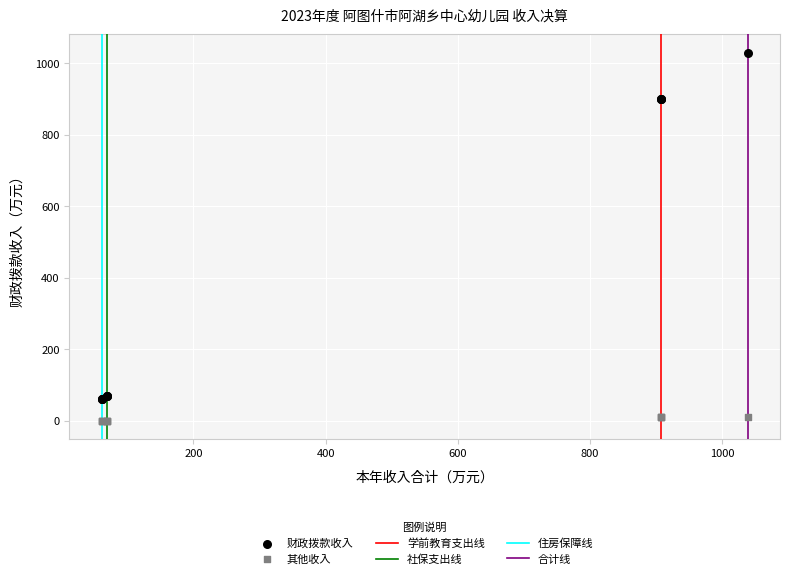

Which series contains the lowest Y value?

其他收入